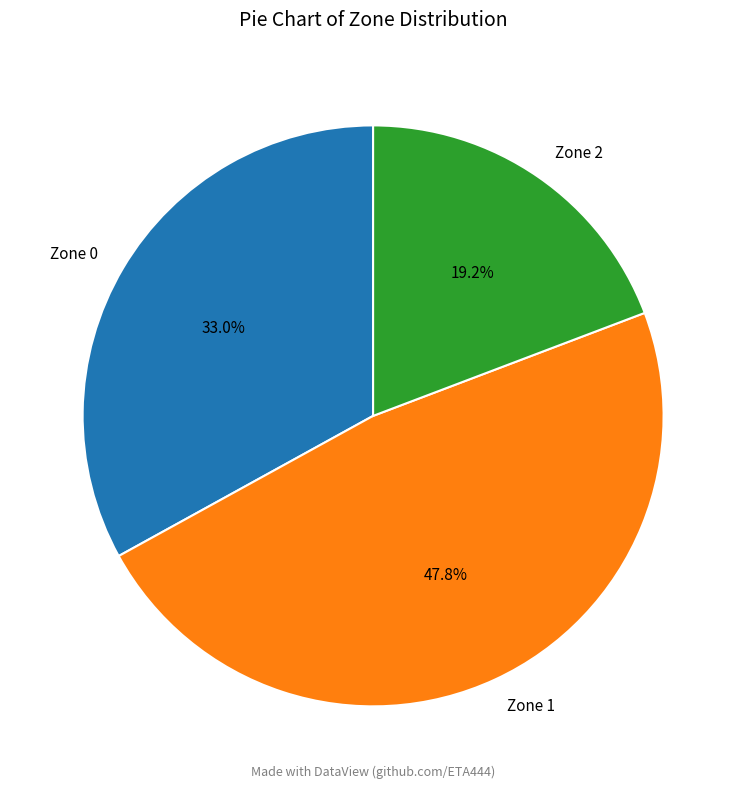

How many slices are in this pie chart?

3